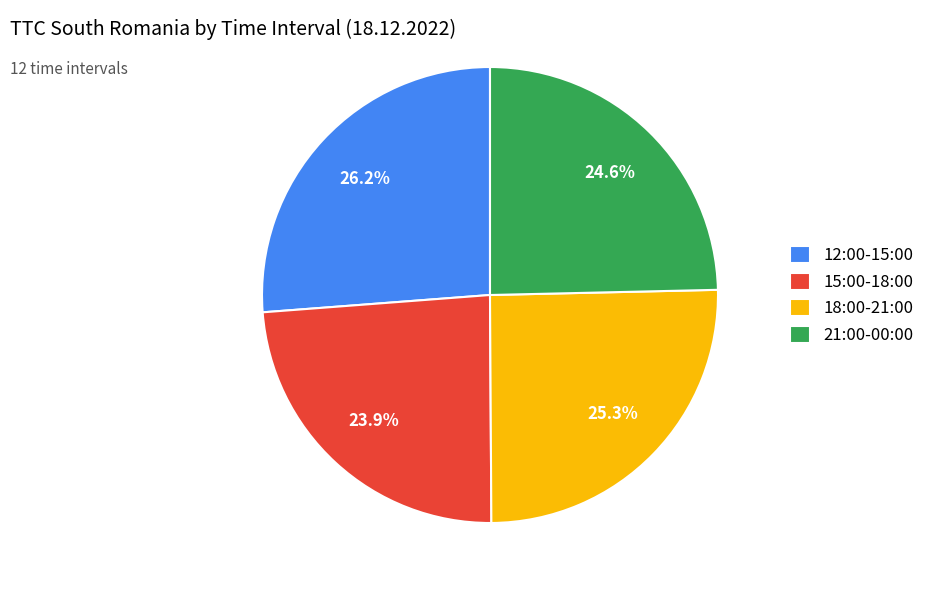

Do 12:00-15:00 and 18:00-21:00 together represent more than half of the pie?

Yes